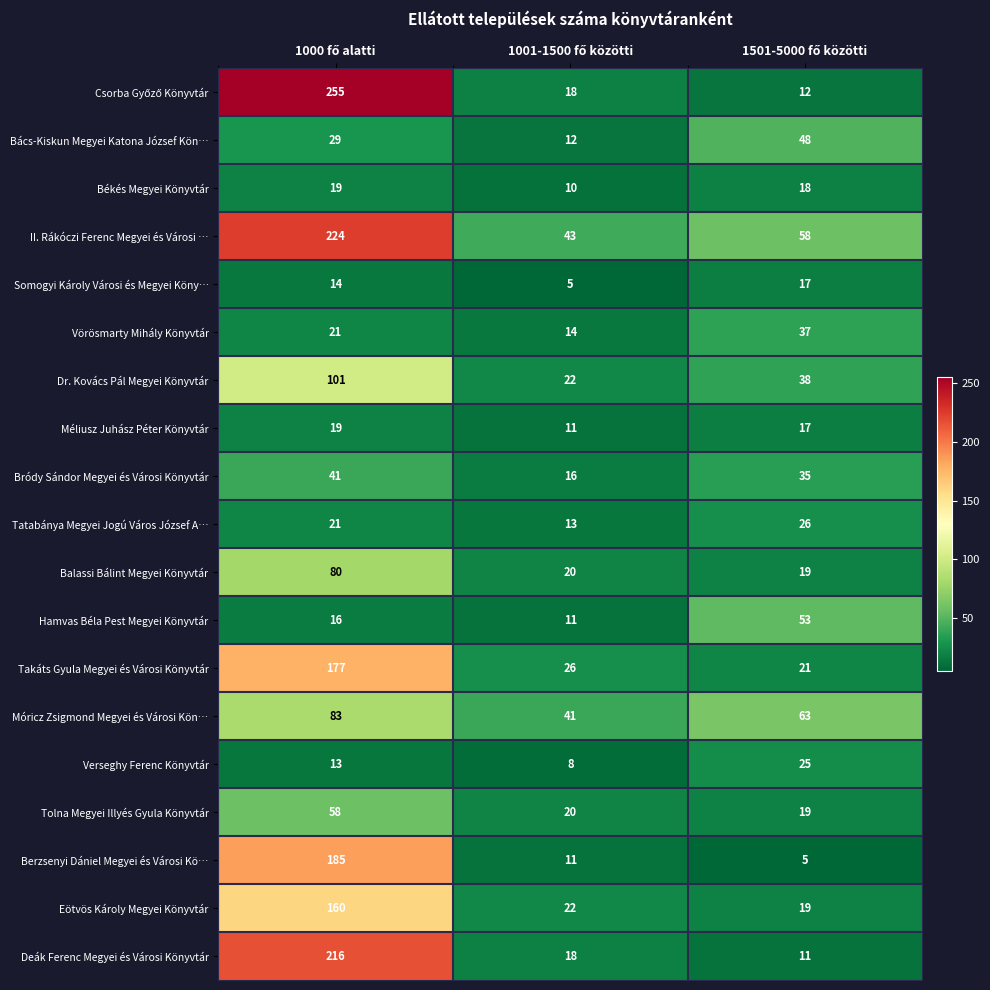

At how many categories does at least one series exceed 20?

3